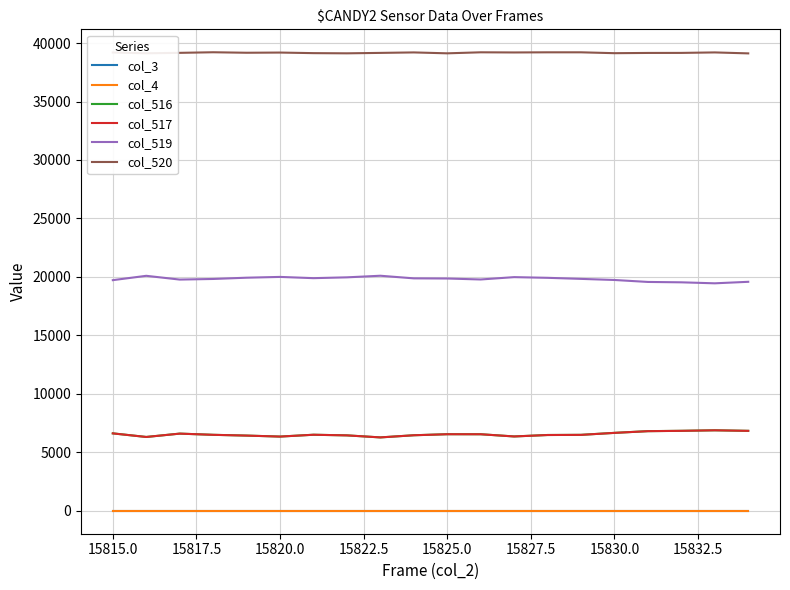

True or false: col_3 and col_517 cross at least once.

False